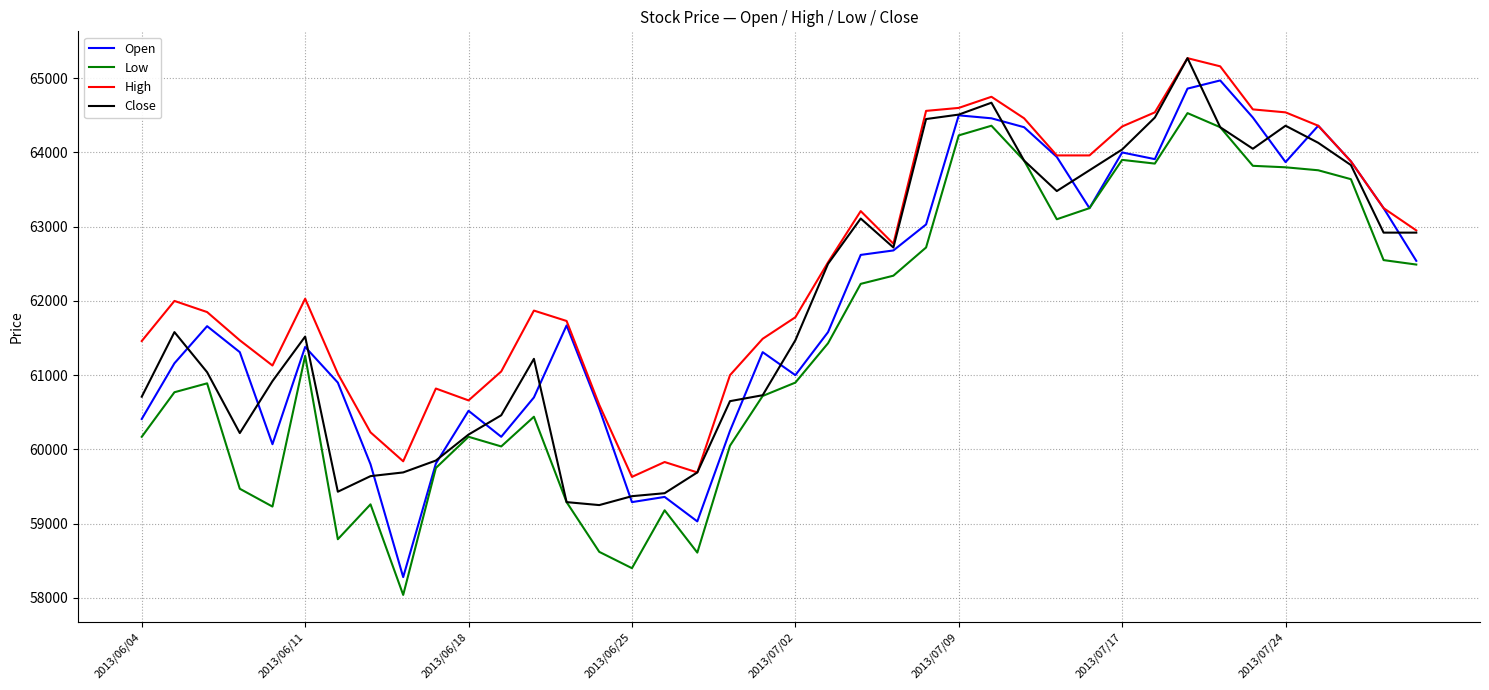

Which series has the largest range (max minus min)?

Open